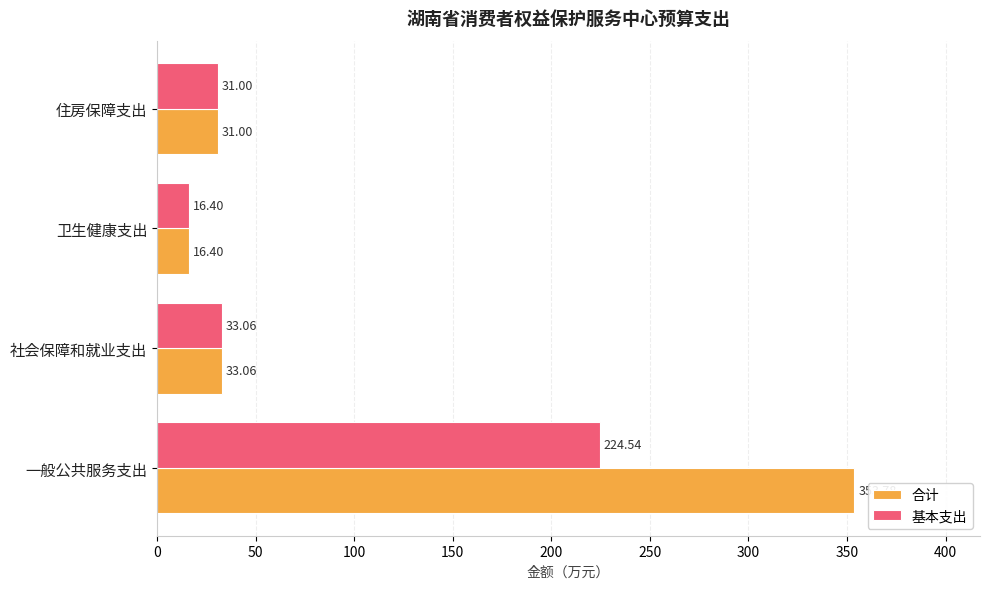

At which category is the sum across all series the highest?

一般公共服务支出